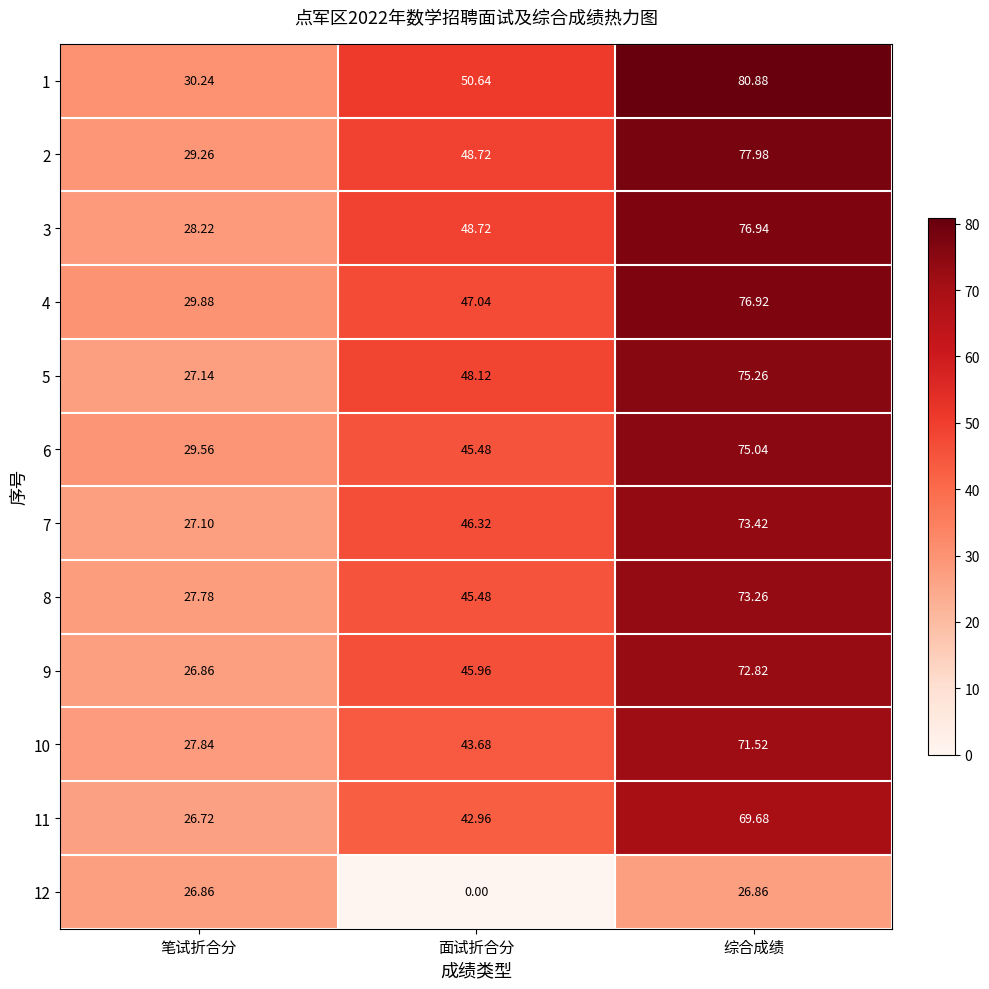

At how many categories does at least one series exceed 68?

1